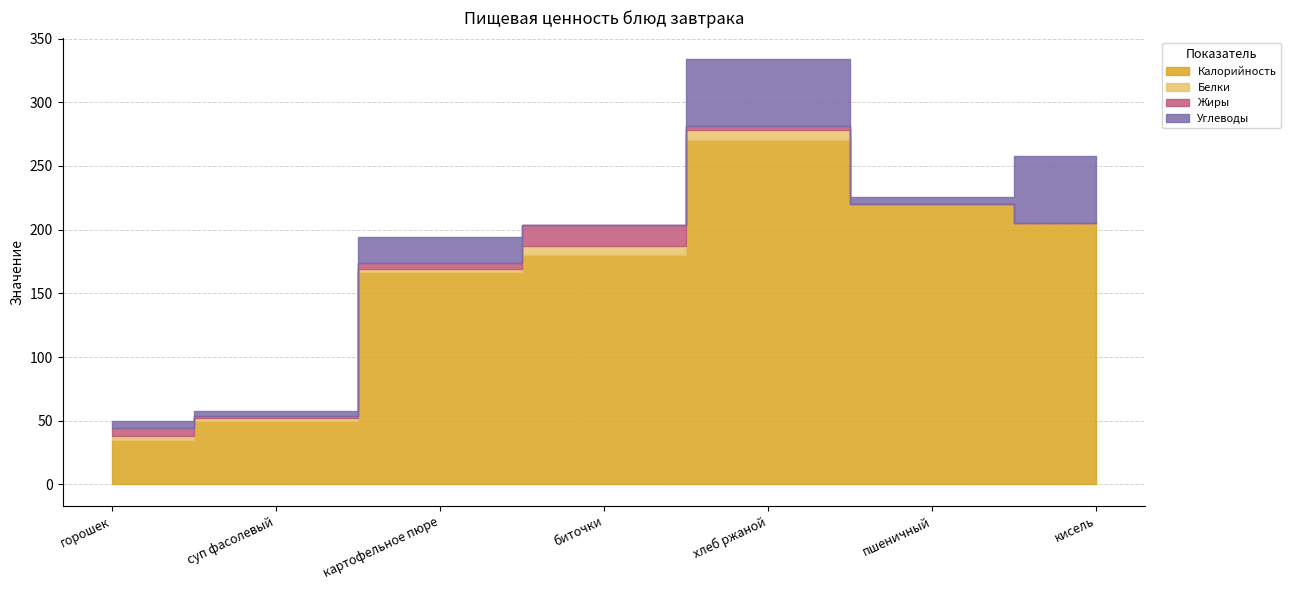

True or false: Жиры has a value of 9 at горошек.

False